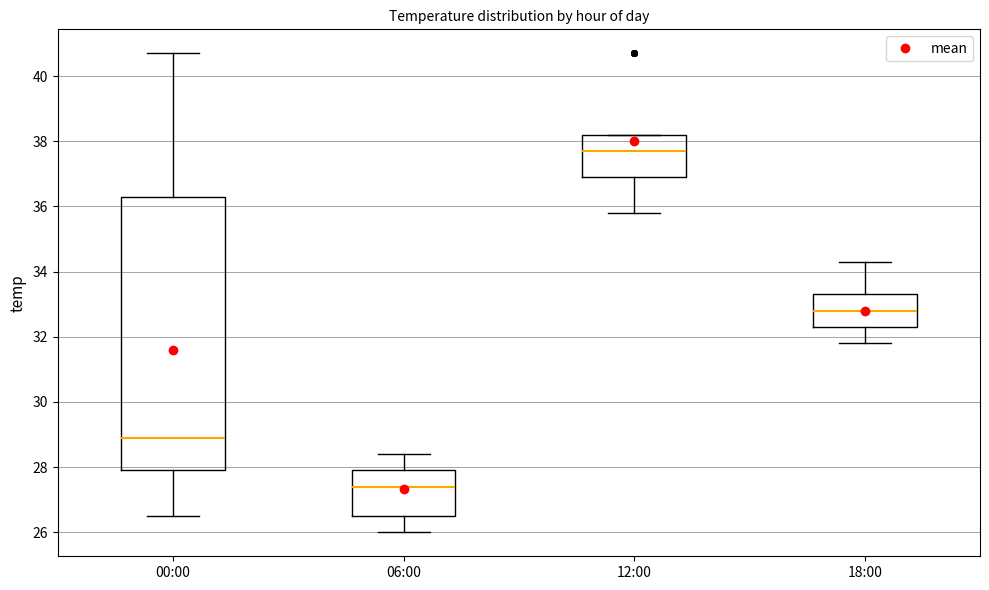

Where does the lower whisker of the box for 00:00 end on the y-axis? The values are not printed on the chart, so give them approximately, as read against the axis.

26.6